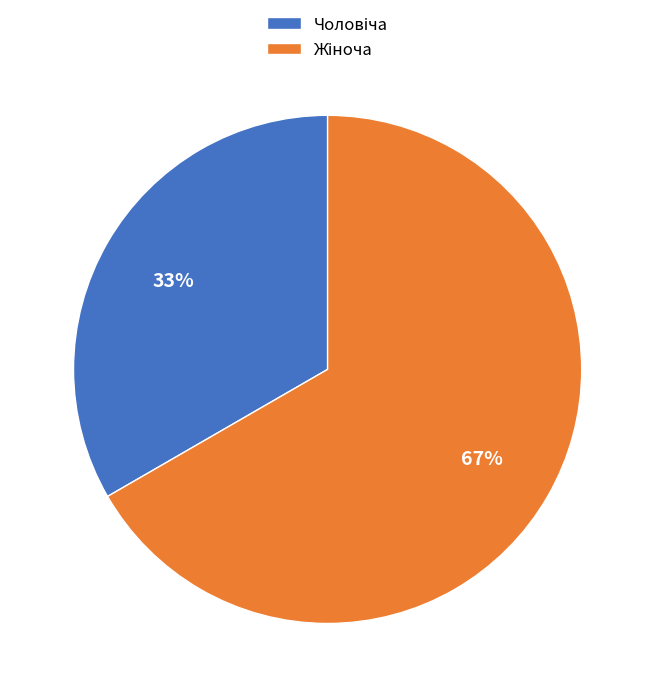

How many slices are in this pie chart?

2